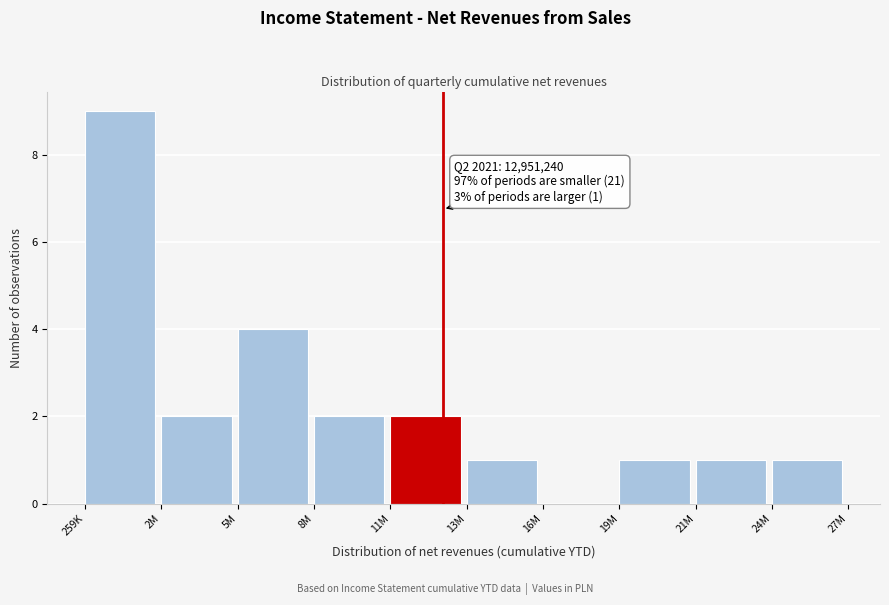

Reading left to right, transcribe all the data shown in this chart.

259K=9	2M=2	5M=4	8M=2	11M=2	13M=1	16M=0	19M=1	21M=1	24M=1